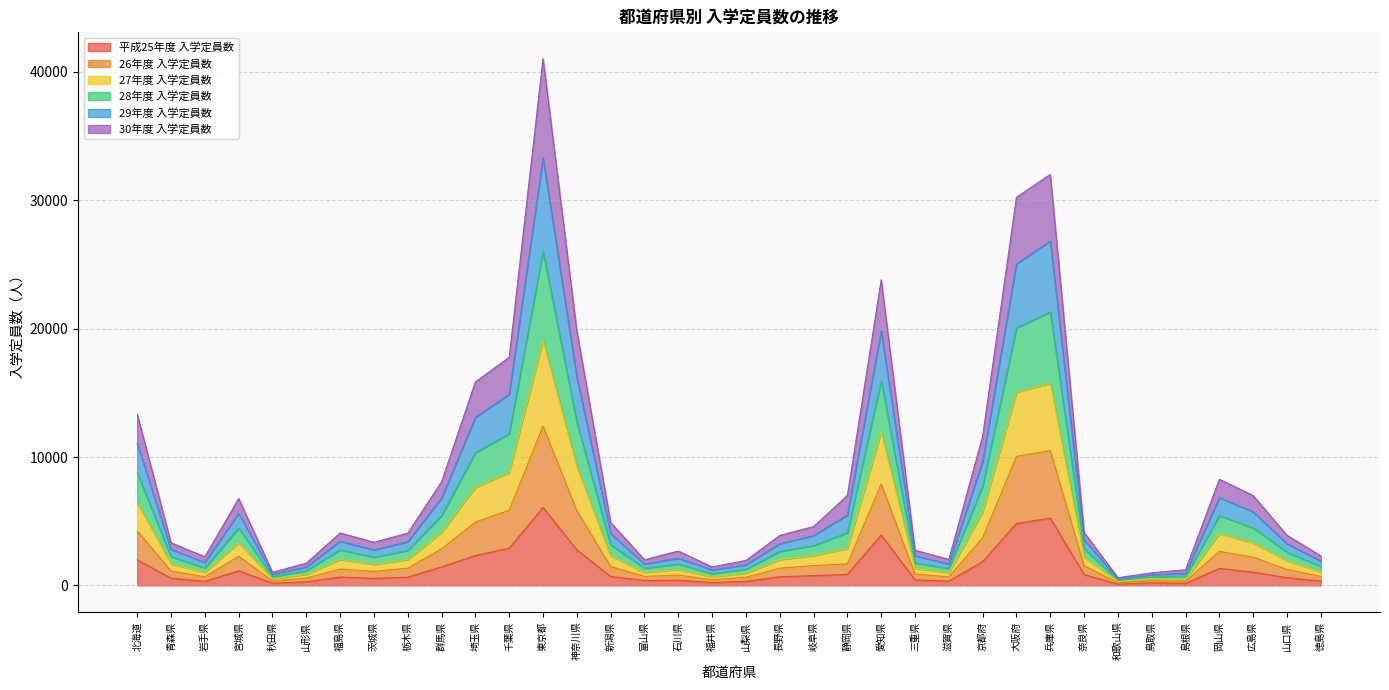

In 30年度 入学定員数, how many points are higher than both neighbors (excluding endpoints)?

8